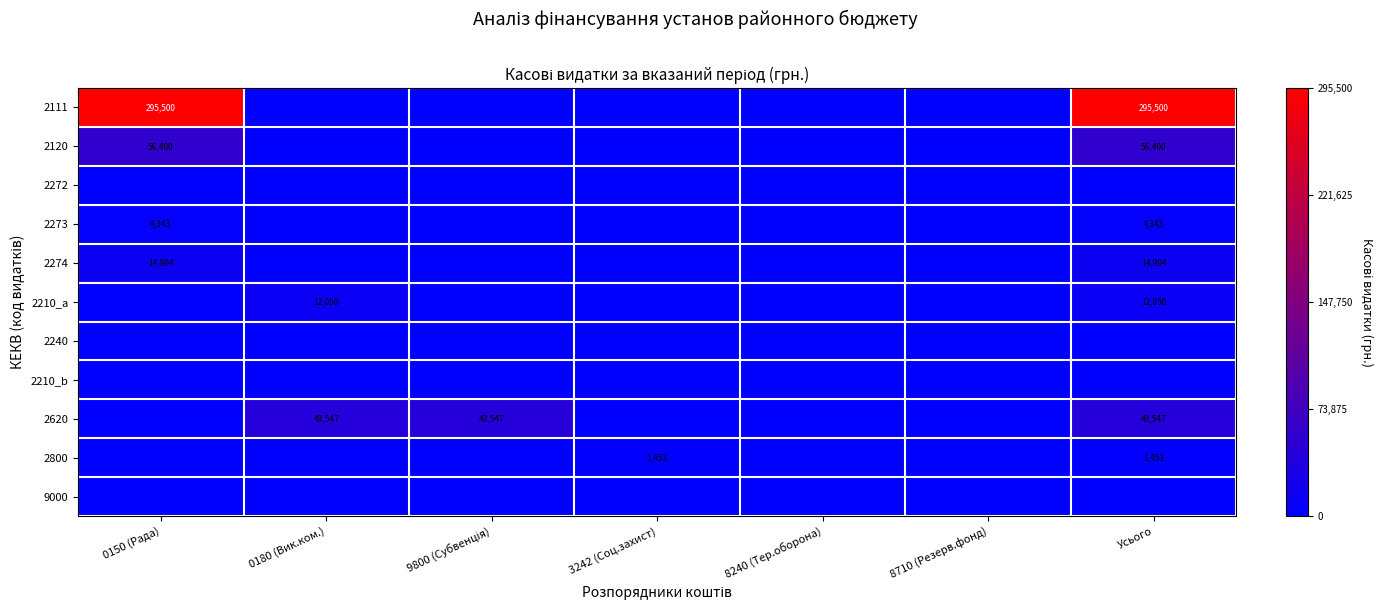

How many values in 2800 are above zero?

2